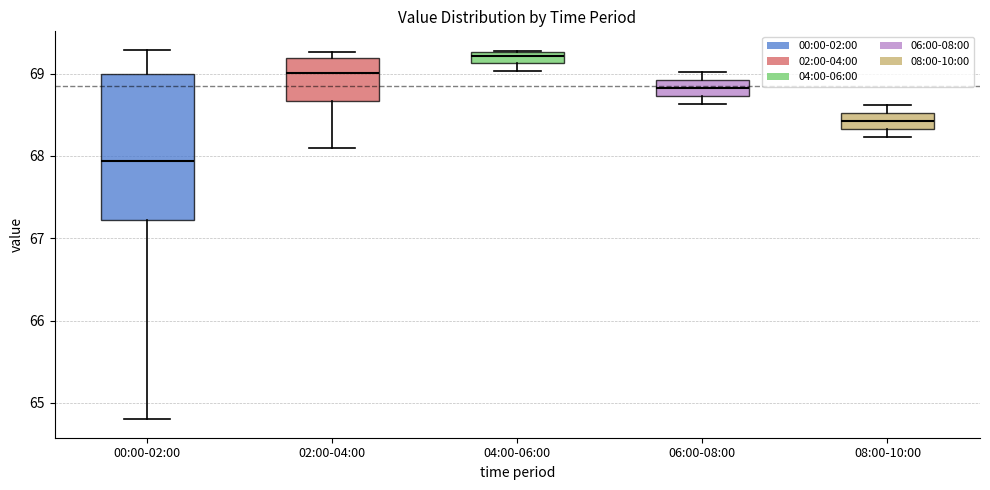

Which box is the tallest, from its lower edge to its upper edge?

00:00-02:00